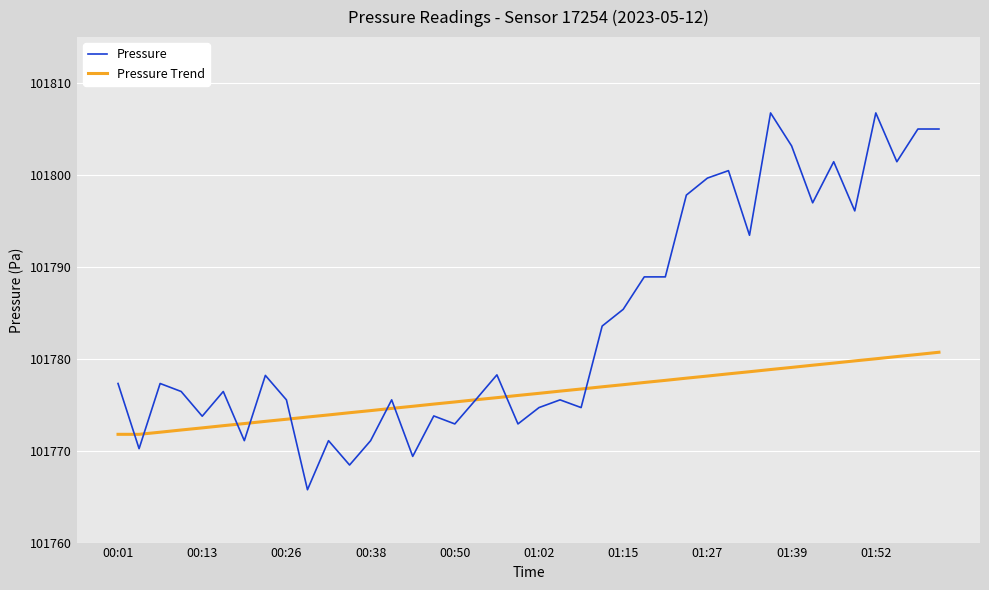

How many lines are shown in the chart?

2